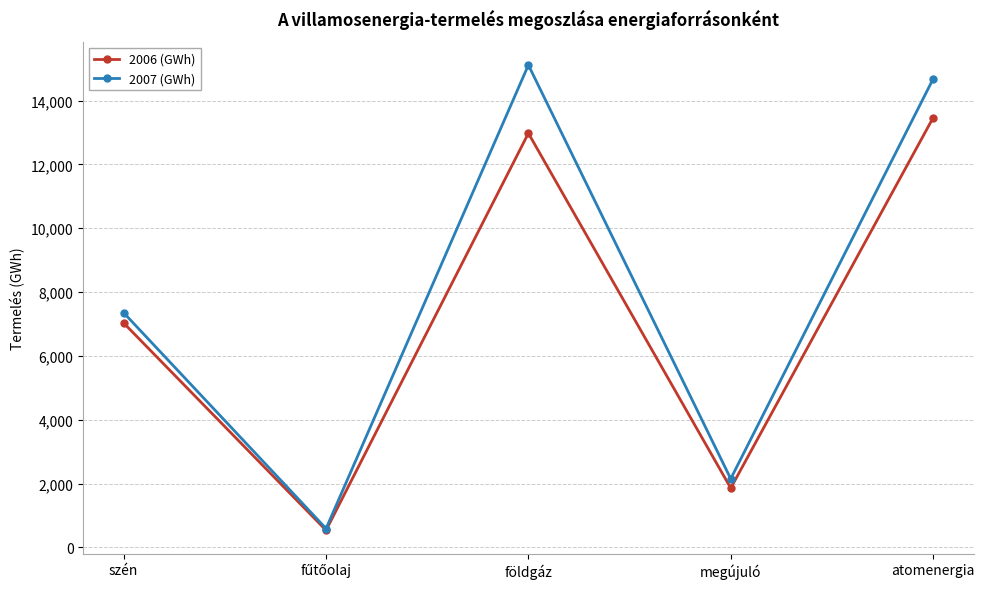

The 2007 (GWh) series shows 15116 at földgáz. True or false?

True